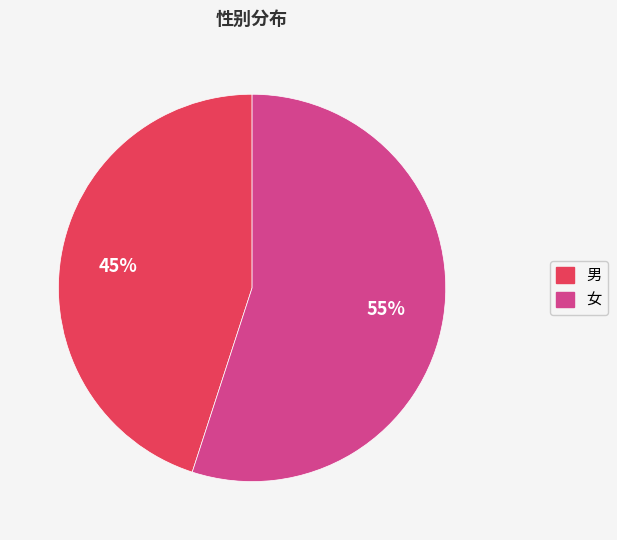

Which slice represents more than half of the pie?

女